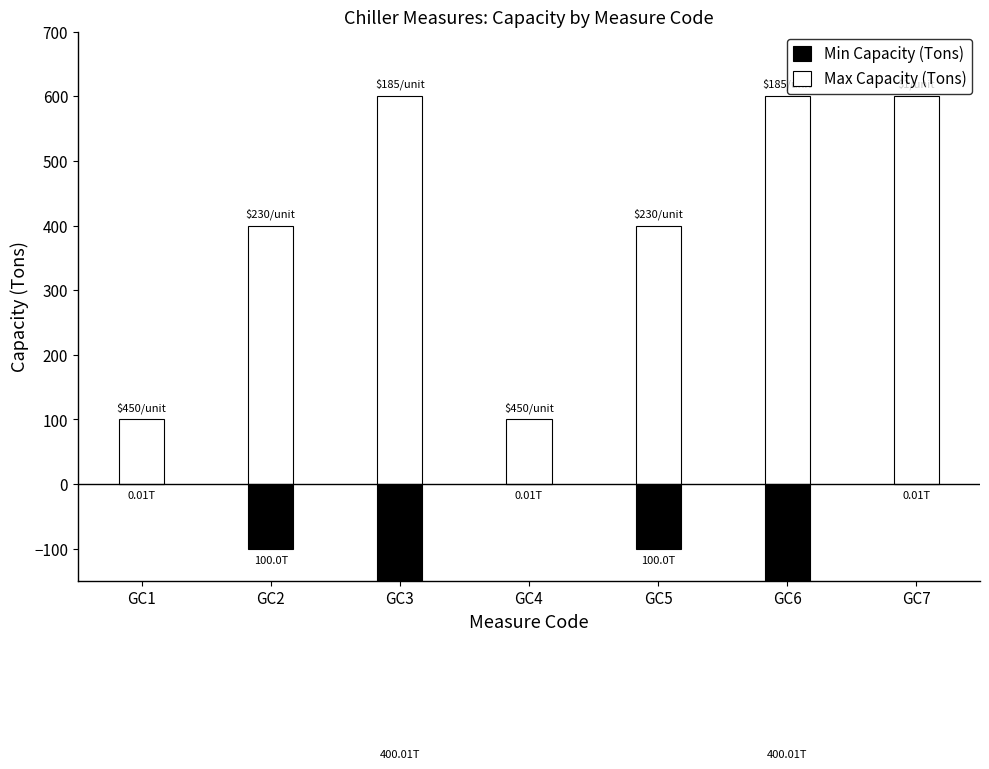

How many bars are there in total?

14